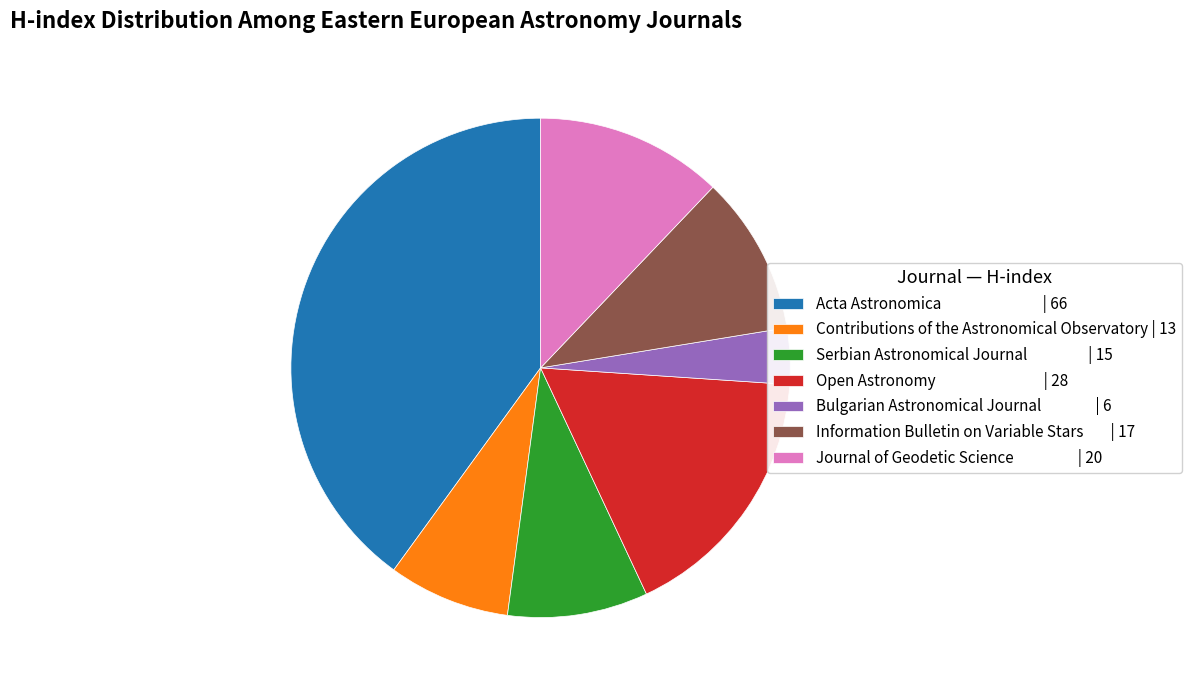

Which category has the biggest portion of the pie?

Acta Astronomica